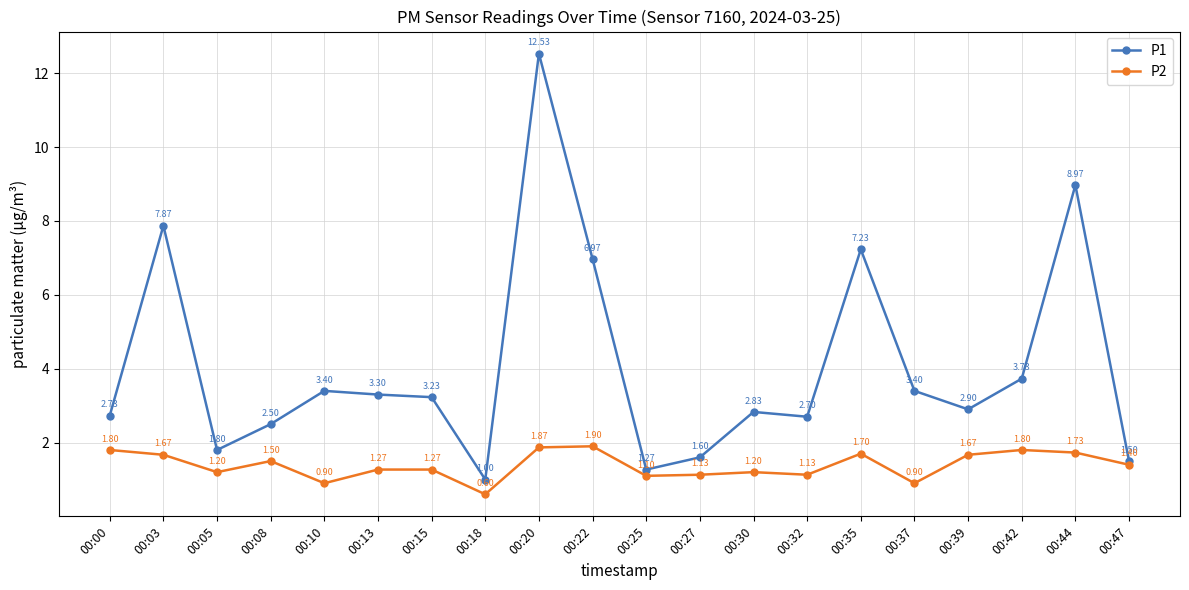

What is the sum of the P2 values at 00:05 and 00:47?

2.6